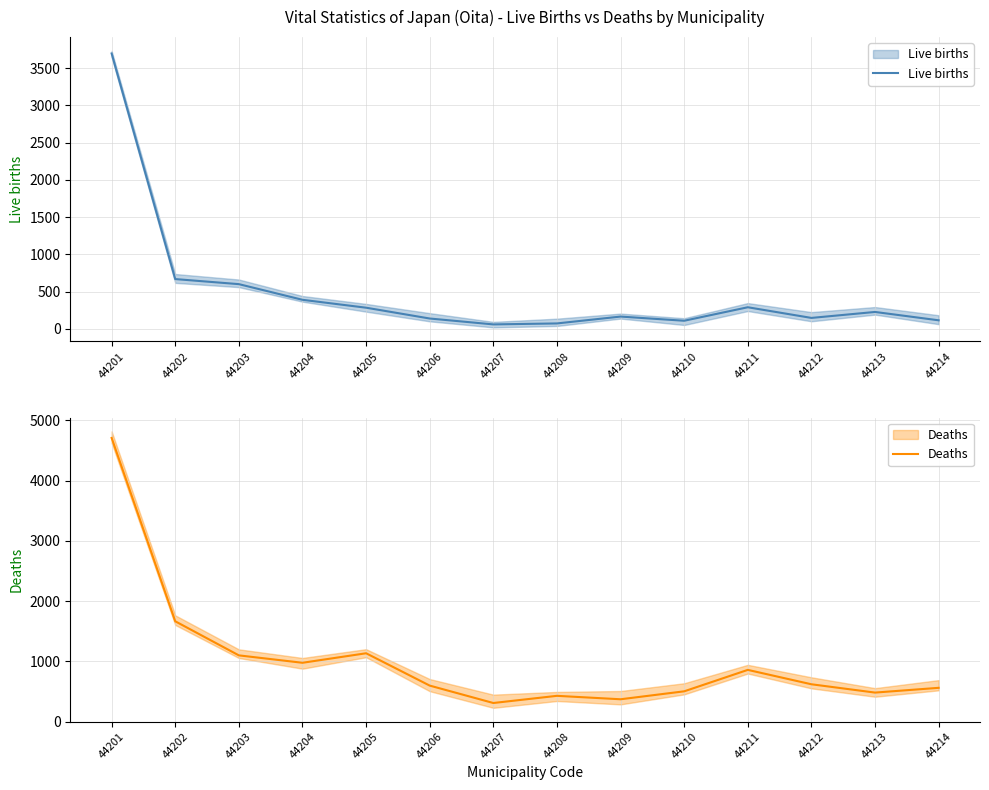

True or false: Live births and Deaths intersect in this chart.

False